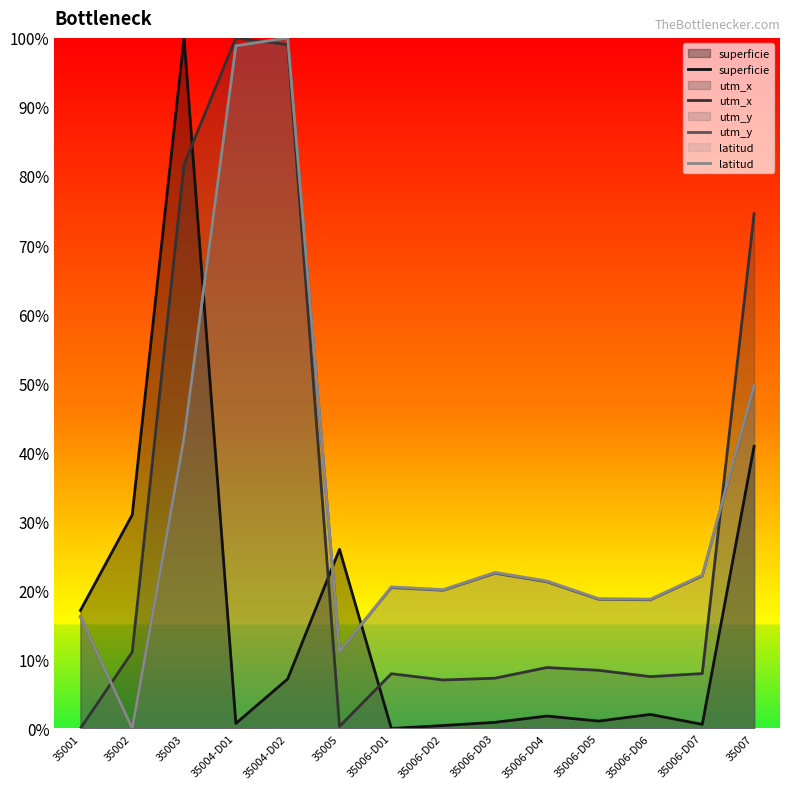

What is the approximate value of latitud at 35006-D02?

20.1